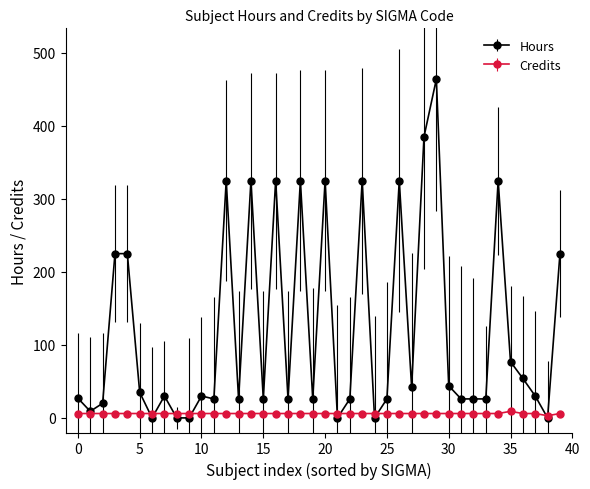

After their last crossing, which series has the higher values: Credits or Hours?

Hours